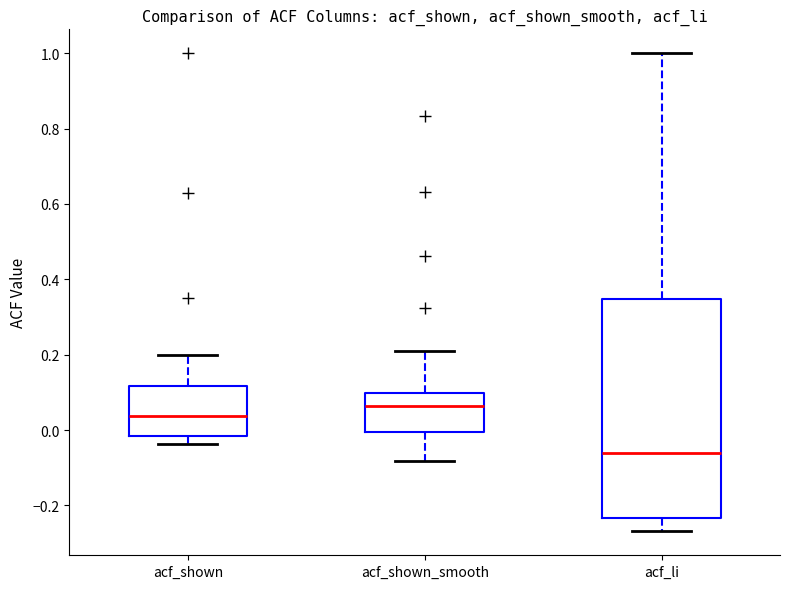

Reading left to right, transcribe this box plot: for each box, give where its median line is, the range the box spans, and where its two whiskers end, as read against the y-axis. The values are not printed on the chart, so give them approximately, as read against the axis.

acf_shown: median 0.04, box -0.02 to 0.12, whiskers -0.04 to 0.20
acf_shown_smooth: median 0.06, box 0.00 to 0.10, whiskers -0.08 to 0.22
acf_li: median -0.06, box -0.24 to 0.34, whiskers -0.26 to 1.00